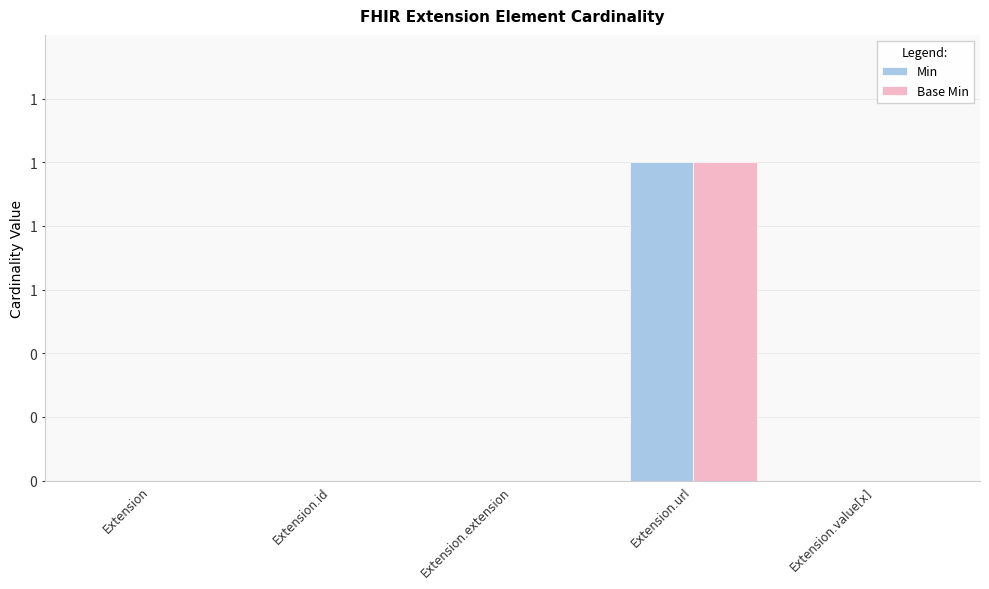

What are all the series names shown in the legend?

Min, Base Min